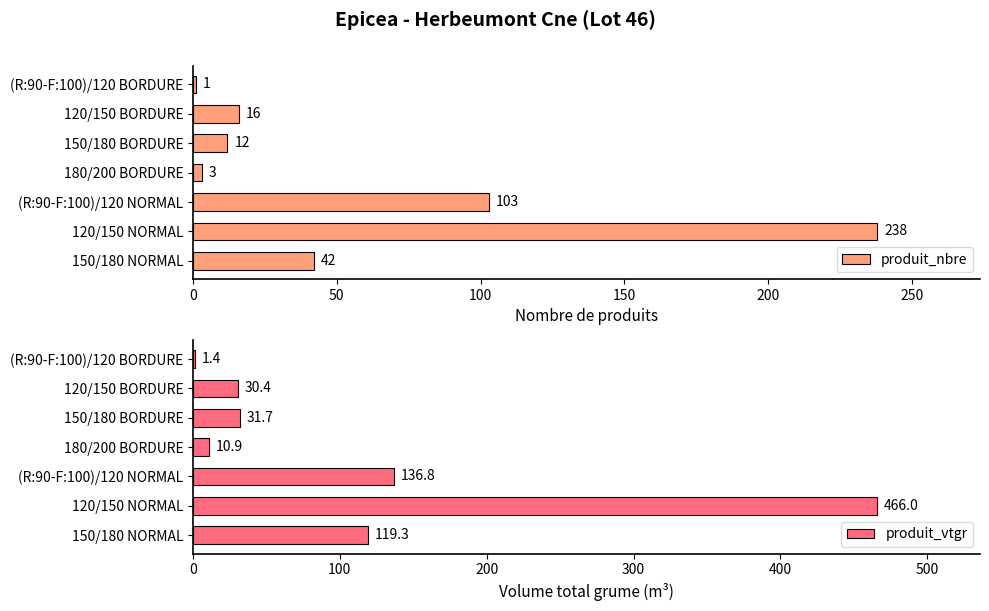

What is the highest value of the produit_nbre series?

238